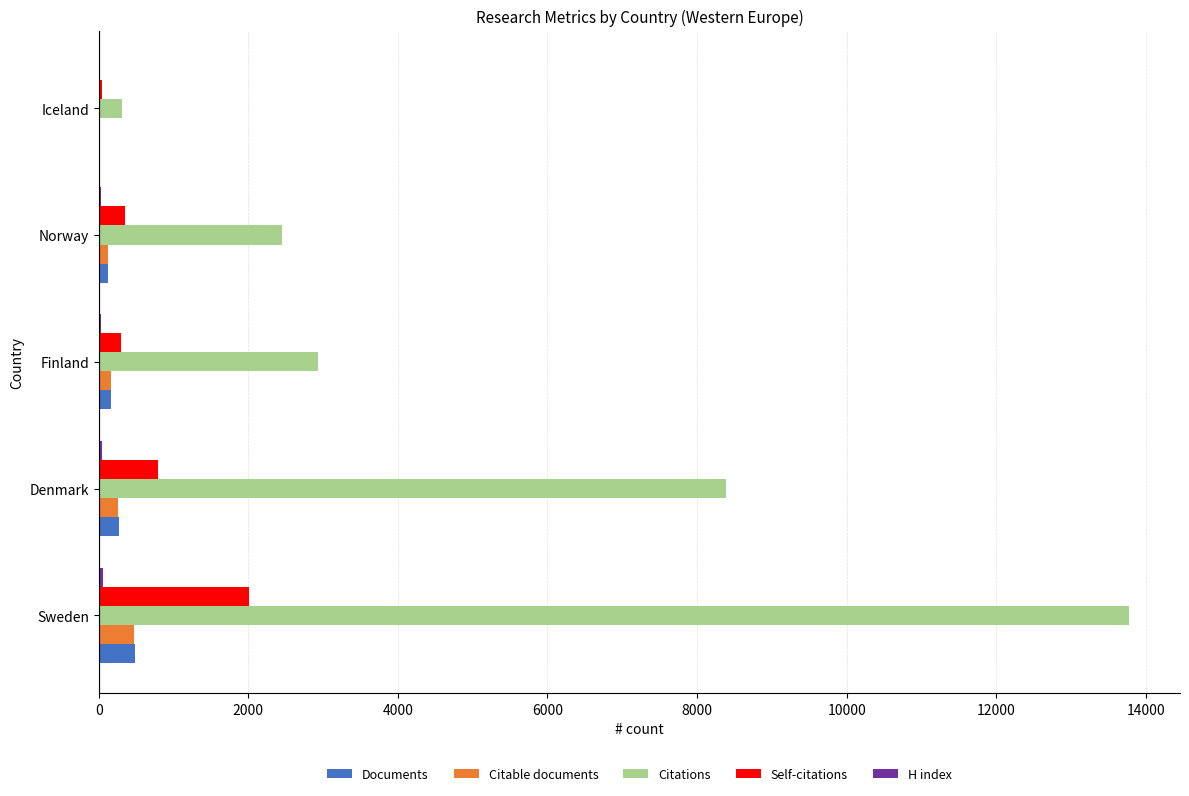

At which category is the sum across all series the highest?

Sweden